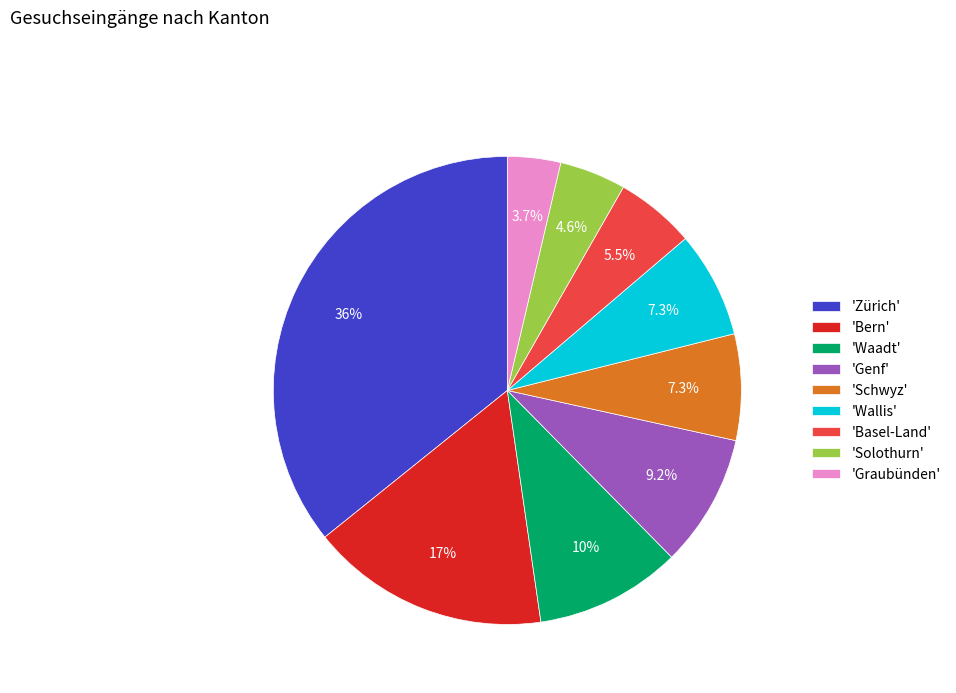

Between 'Waadt' and 'Basel-Land', which is larger?

'Waadt'